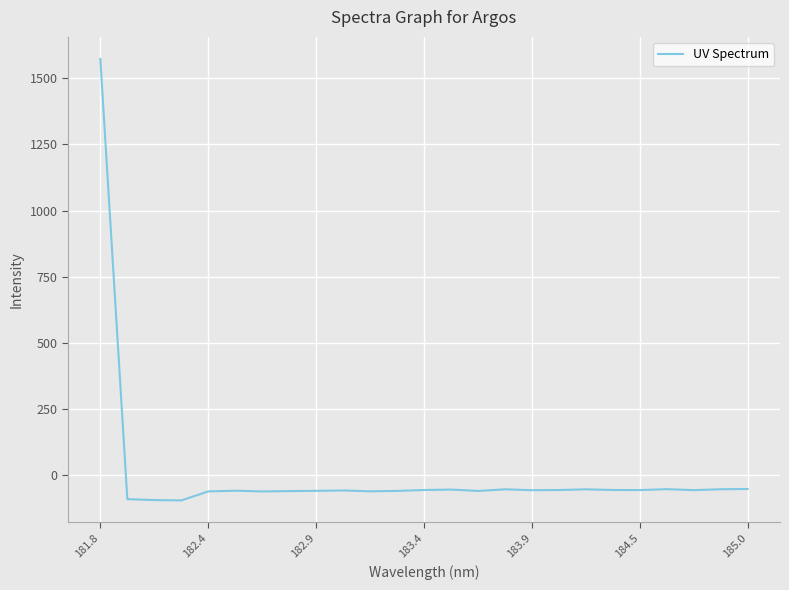

What is the smallest value displayed?

-95.6